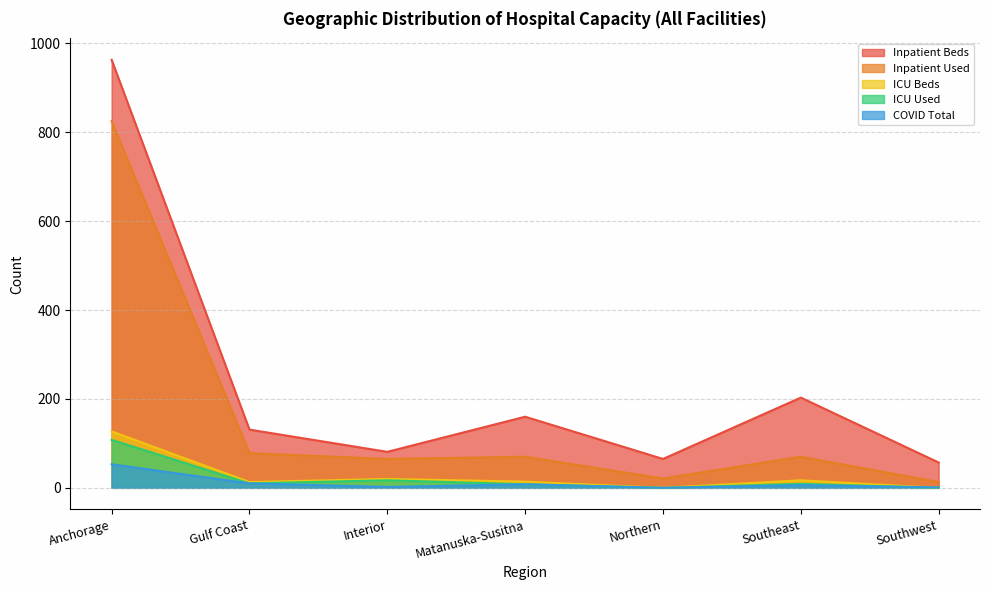

Is it true that Inpatient Used equals 453 at Anchorage?

False